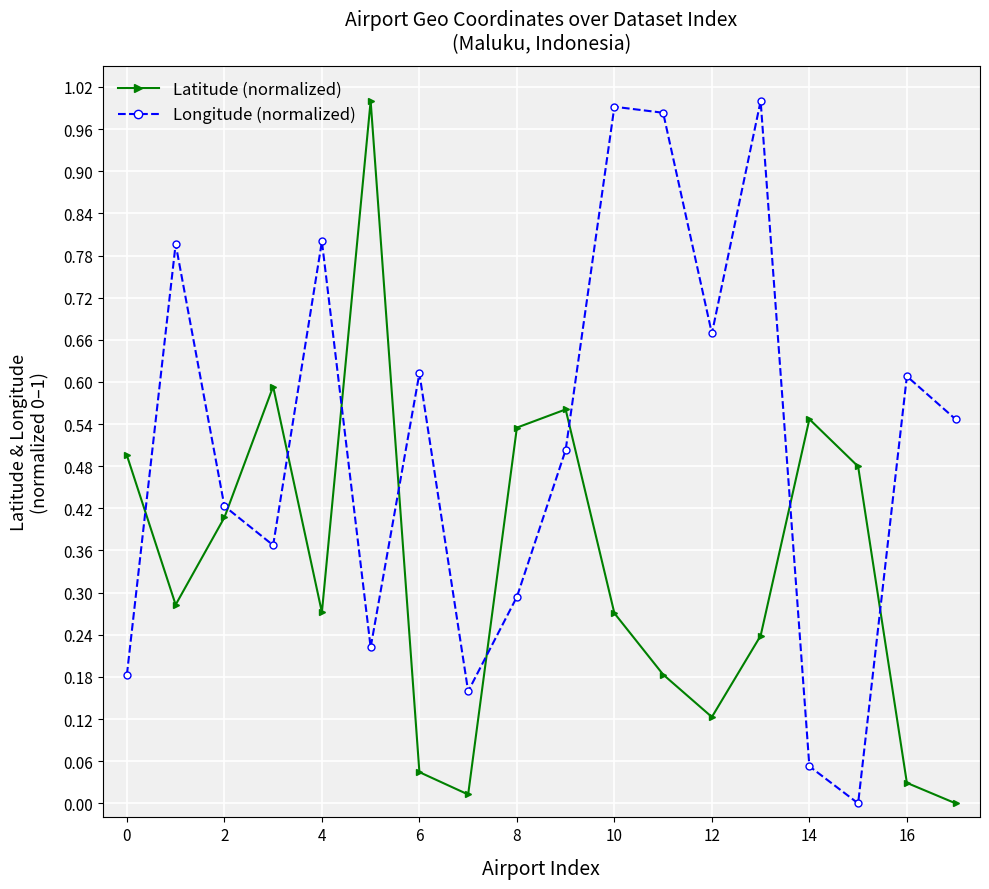

True or false: Longitude (normalized) has more than 2 points higher than both neighbors.

True